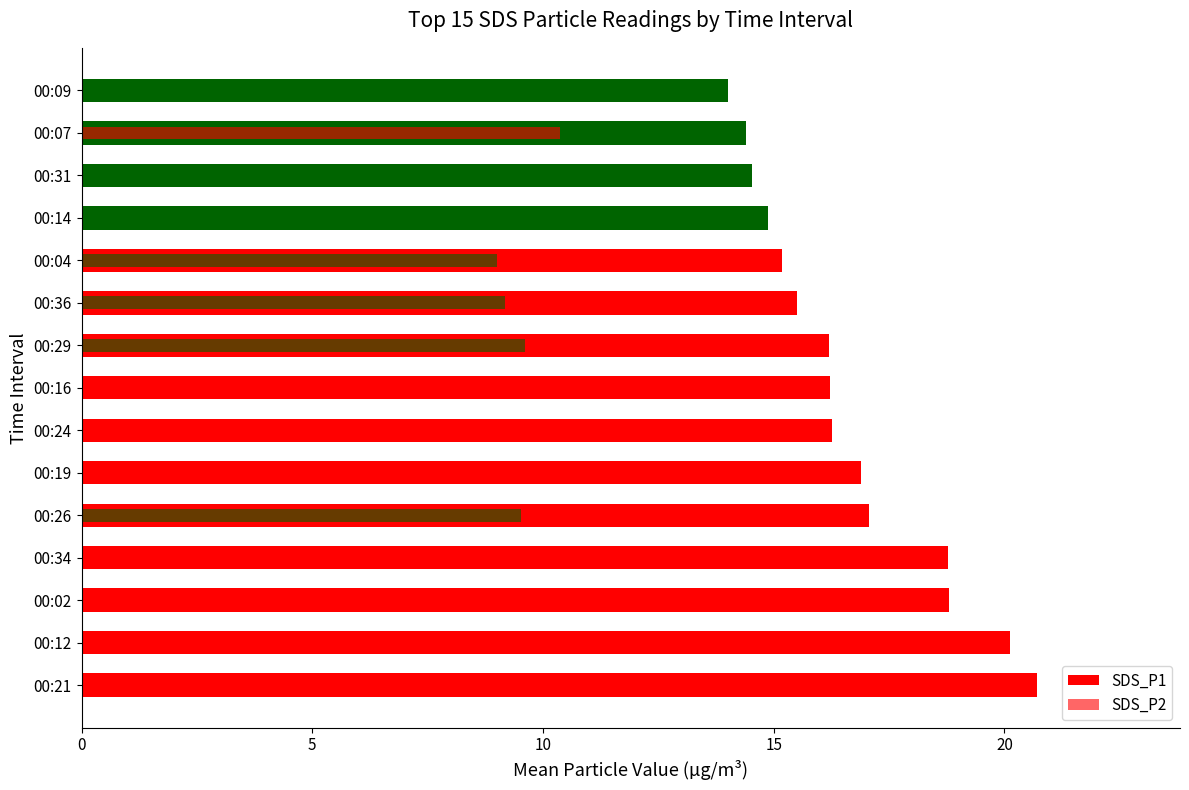

What is the value of the SDS_P2 bar at the 6th from the left?

10.1